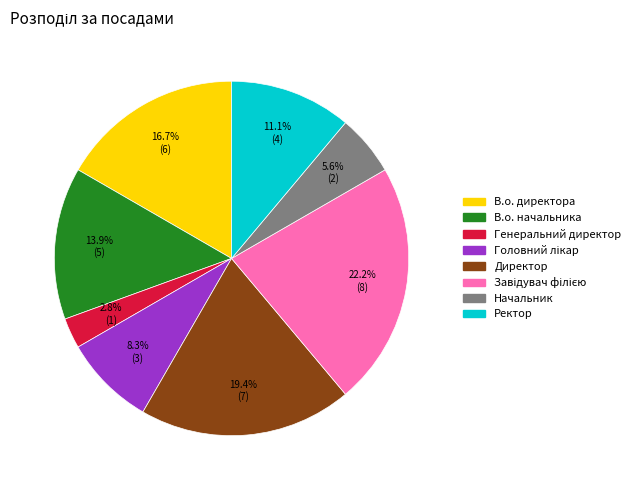

Does Директор account for over 50% of the chart?

No